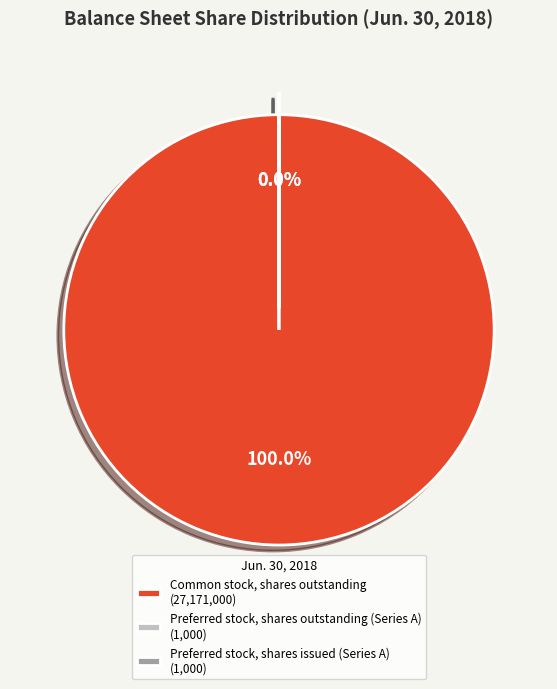

Which slice is the largest?

Common stock, shares outstanding